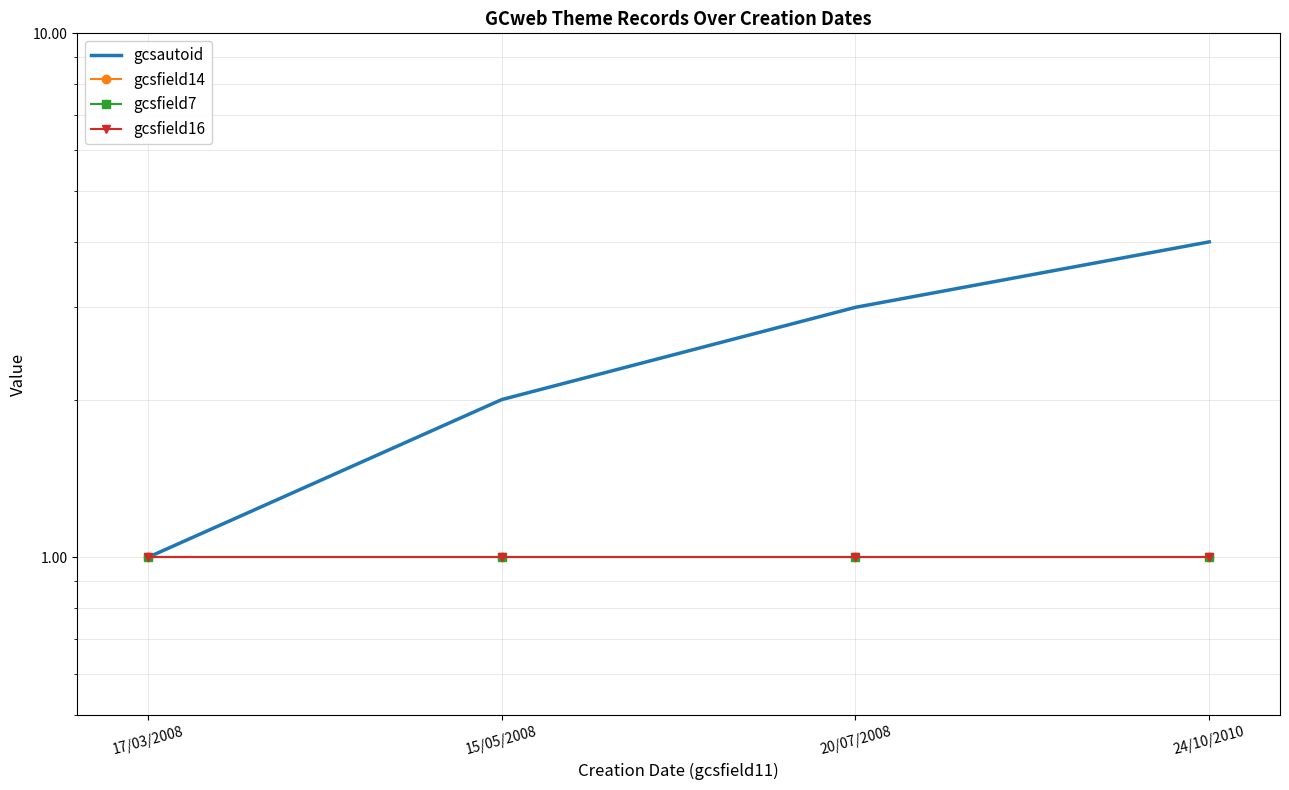

What is the smallest value displayed?

1